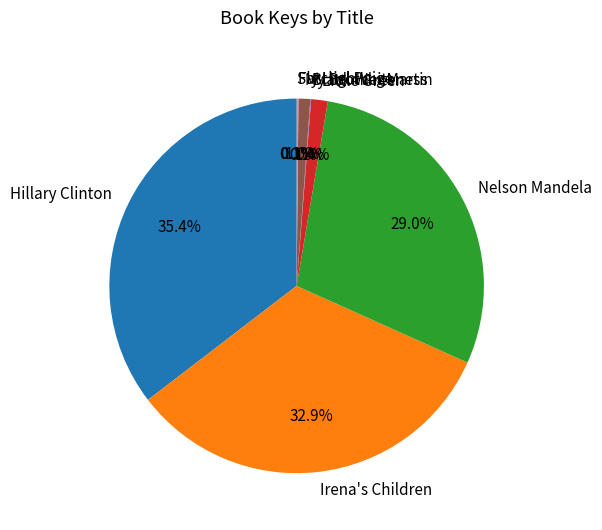

Which has a higher value, My Brother Martin or Nelson Mandela?

Nelson Mandela